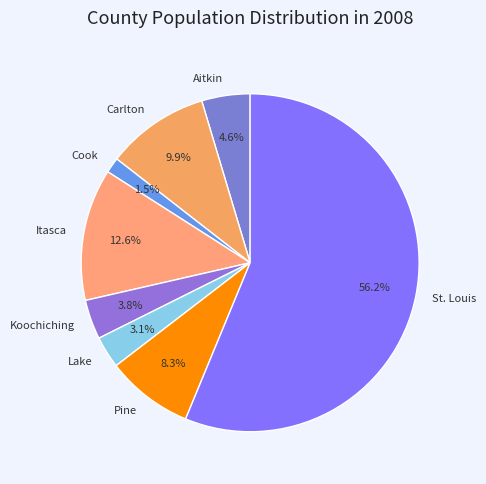

Between Cook and Aitkin, which is larger?

Aitkin